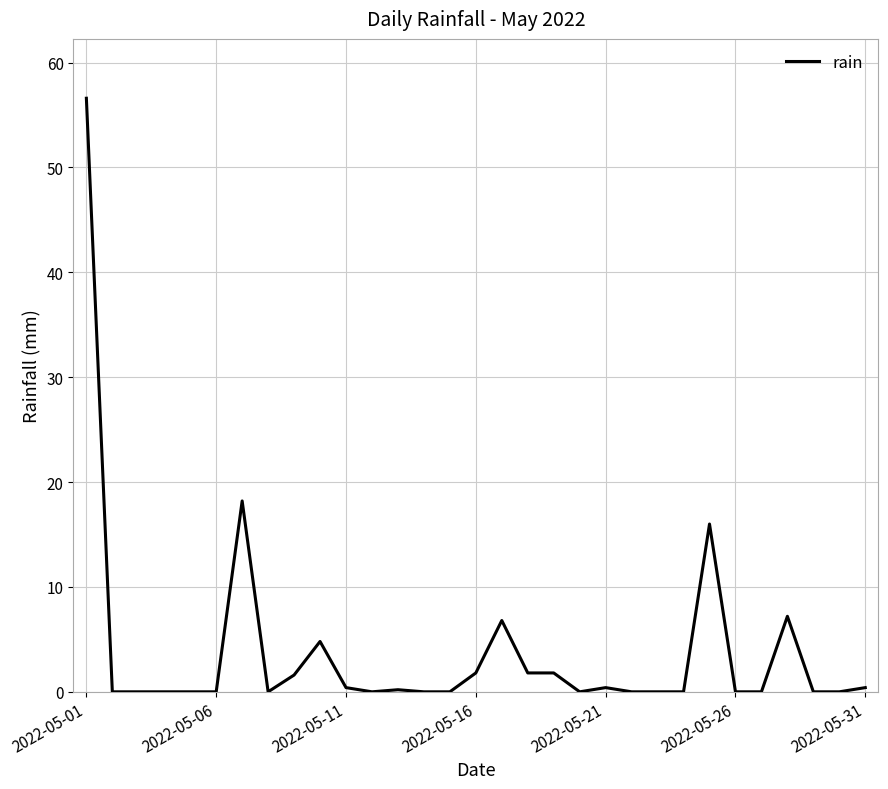

How many lines are shown in the chart?

1